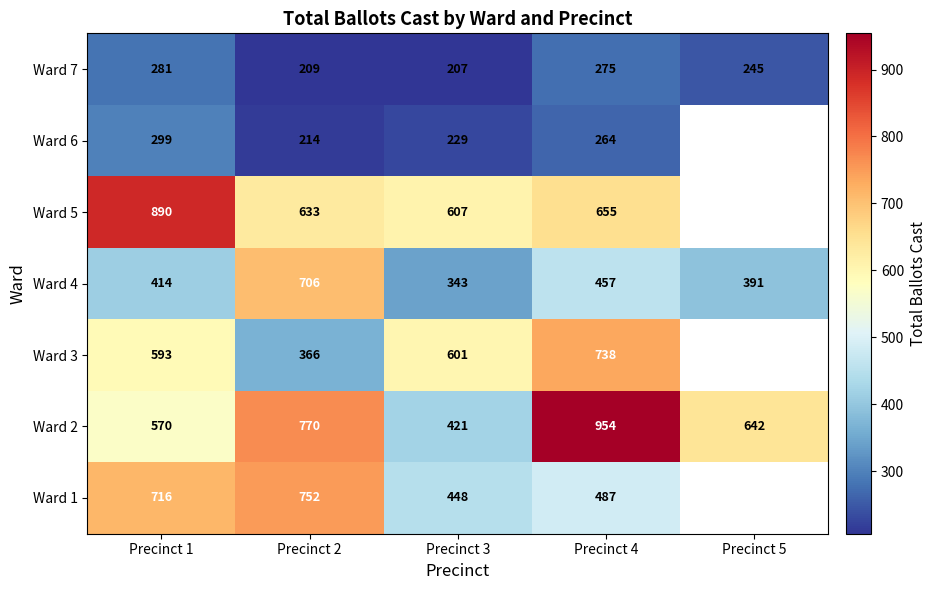

What is the difference between the highest and lowest values at Precinct 1?

609